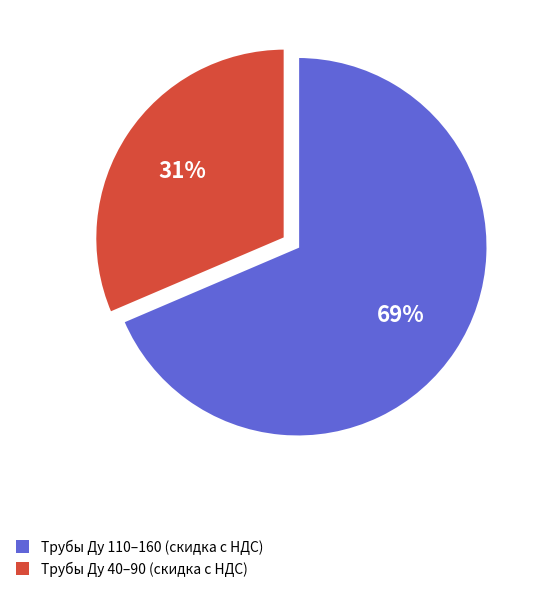

Does any single category account for the majority?

Yes